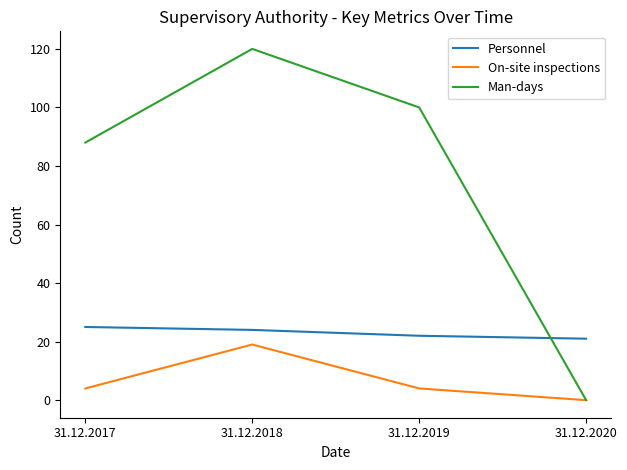

What is the highest value of the Man-days series?

120